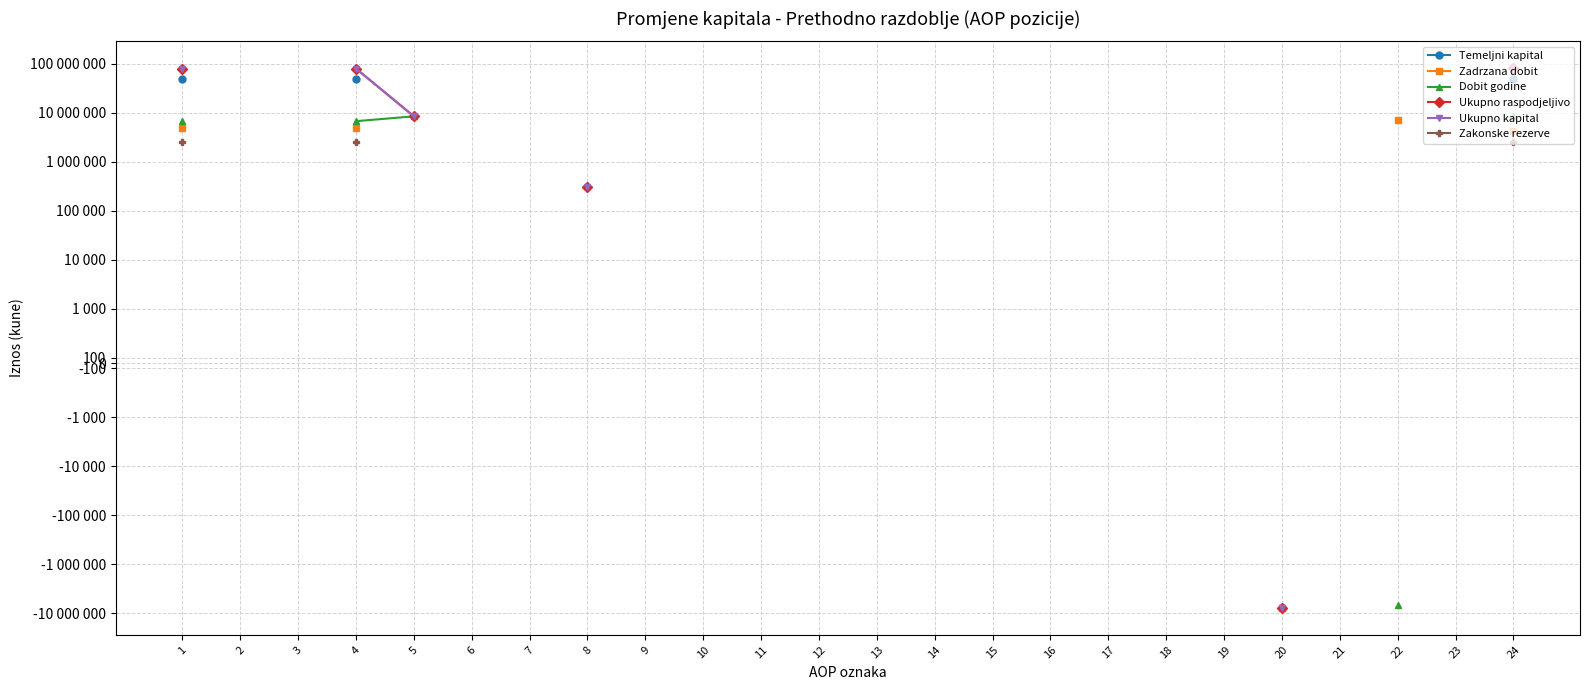

True or false: Zakonske rezerve has a value of 623497.9 at 1.

False